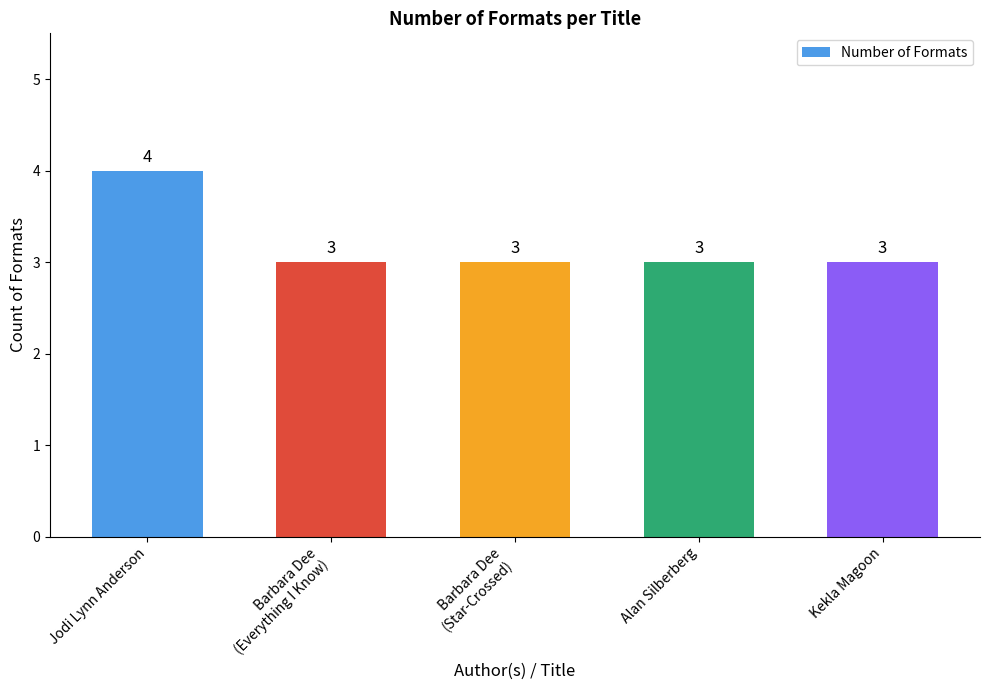

The chart shows a value of 4 at Jodi Lynn Anderson. True or false?

True